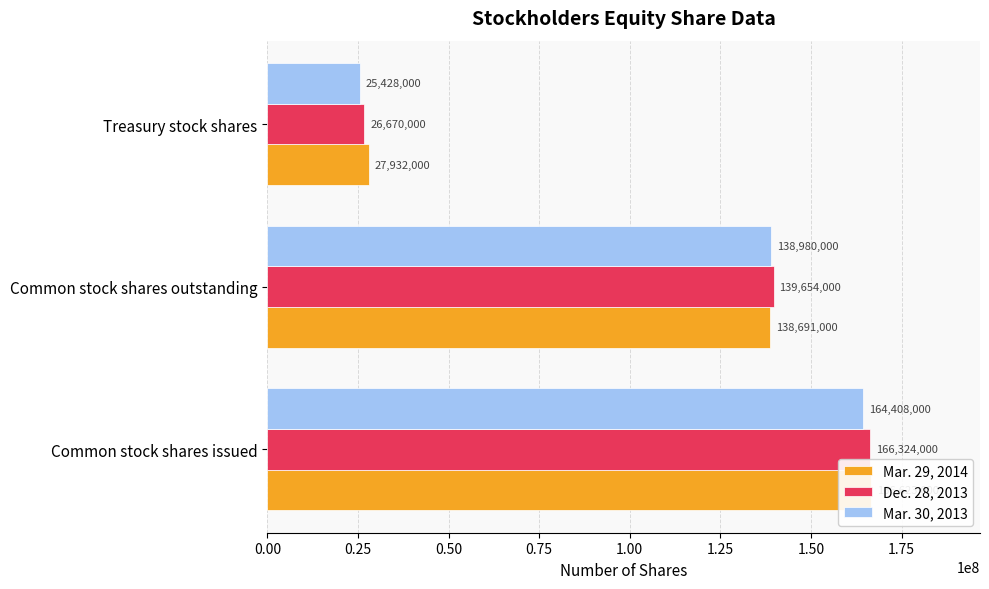

How many categories are shown in the chart?

3